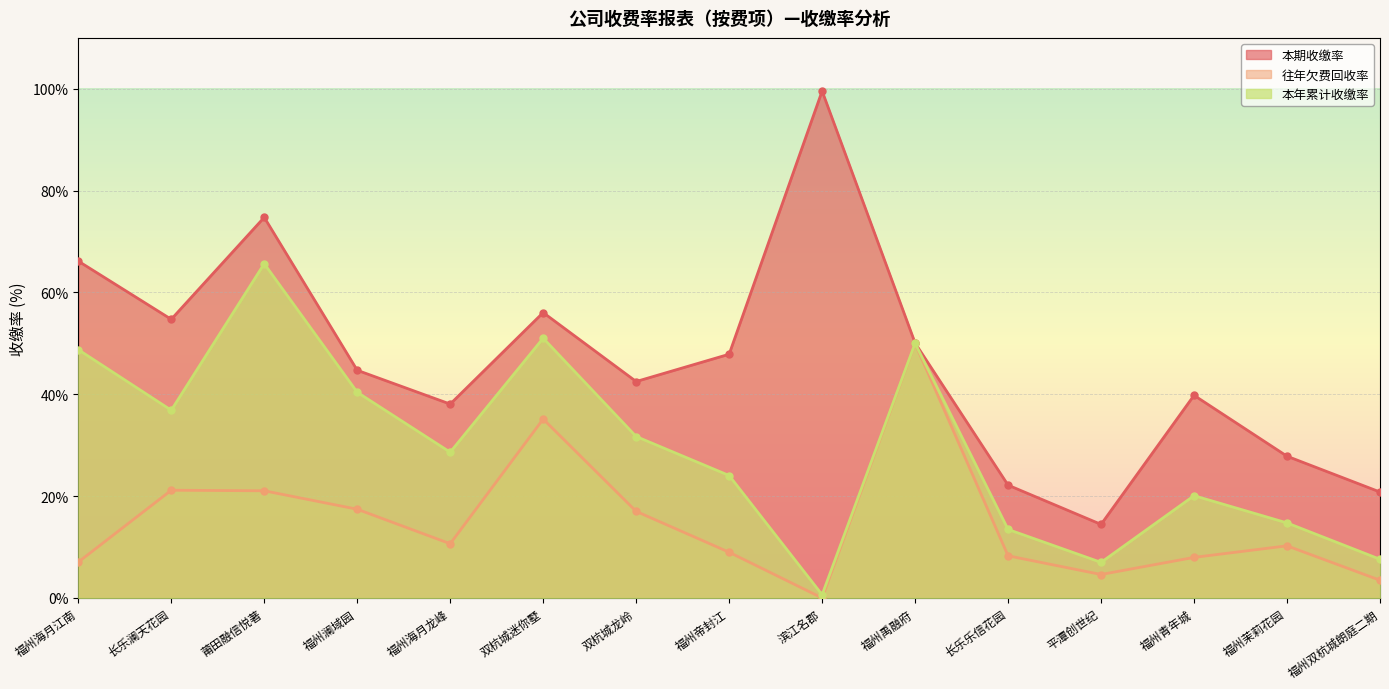

True or false: 往年欠费回收率 and 本年累计收缴率 cross at least once.

False